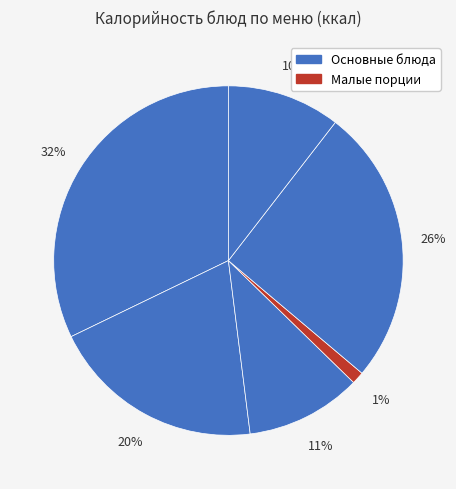

Count the number of slices in the pie.

6